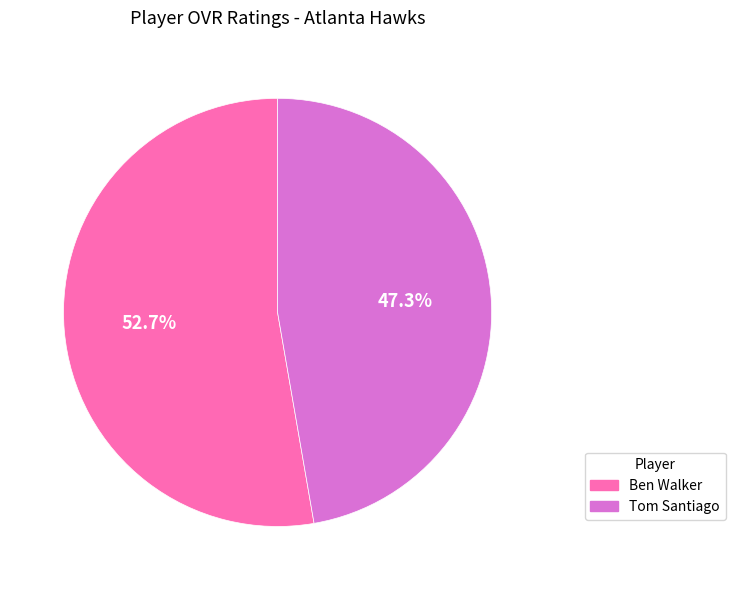

The Ben Walker slice represents 53% of the pie. True or false?

True